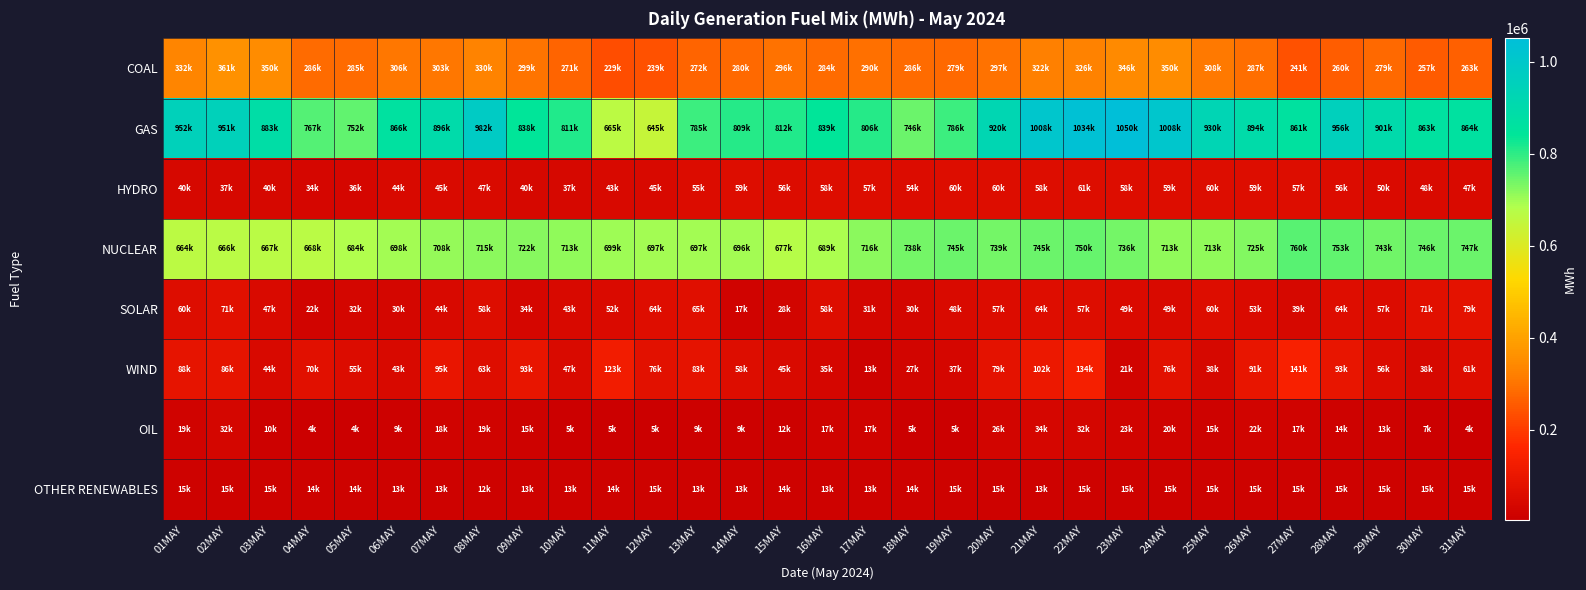

Count the number of categories in the chart.

31